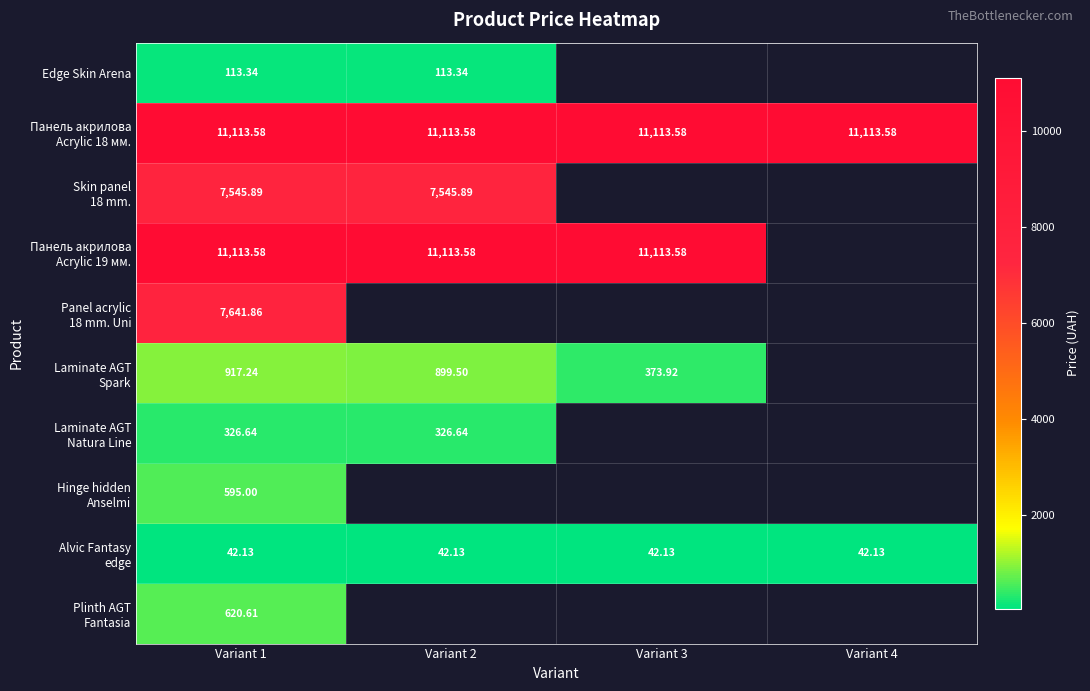

What is the maximum value for Панель акрилова Acrylic 19 мм.?

11113.6